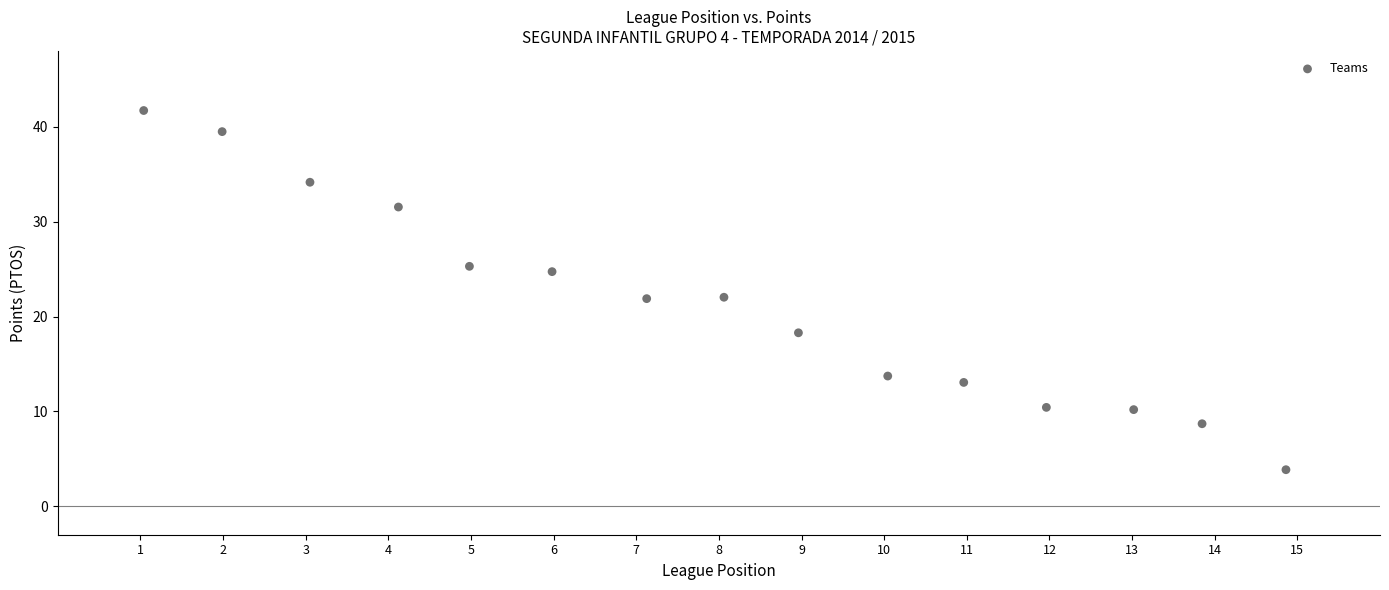

What is the range of X values (max minus min)?

13.8